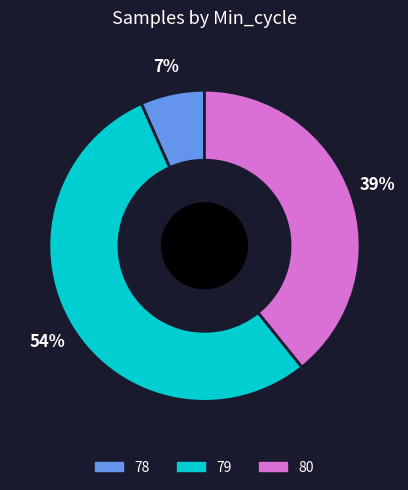

To the nearest percent, what is the average slice percentage?

33%